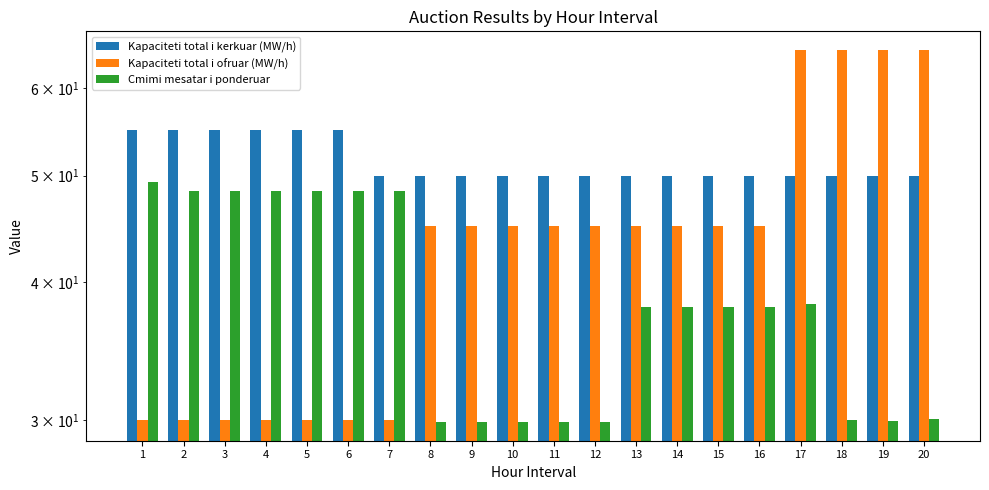

How many data points in Kapaciteti total i kerkuar (MW/h) are above 50?

6